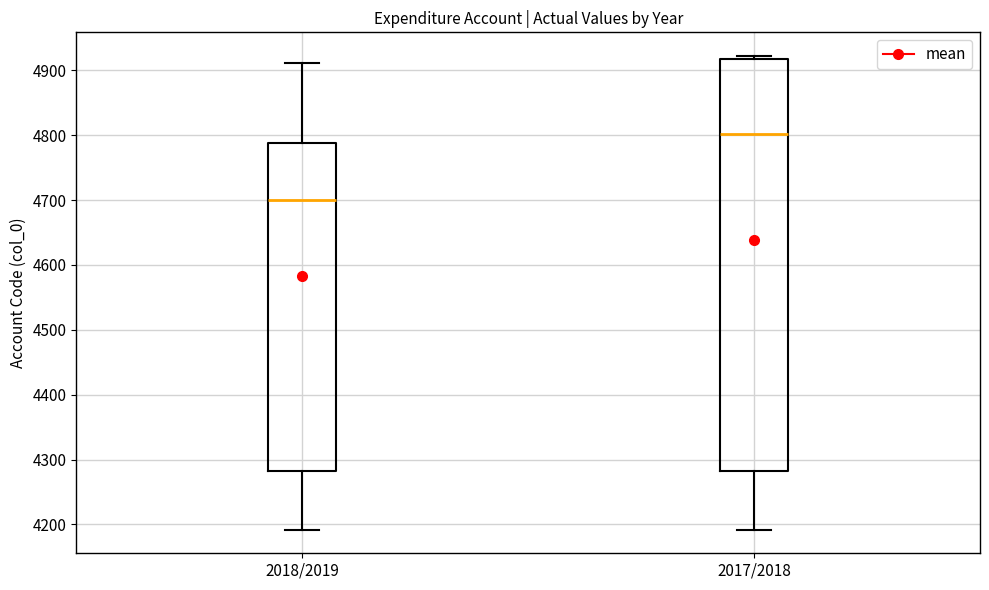

Reading left to right, read every box against the y-axis: the position of its median line, the range the box covers, and the ends of its whiskers. The values are not printed on the chart, so give them approximately, as read against the axis.

2018/2019: median 4700, box 4280 to 4790, whiskers 4190 to 4910
2017/2018: median 4800, box 4280 to 4920, whiskers 4190 to 4920 (just above the box's upper edge)